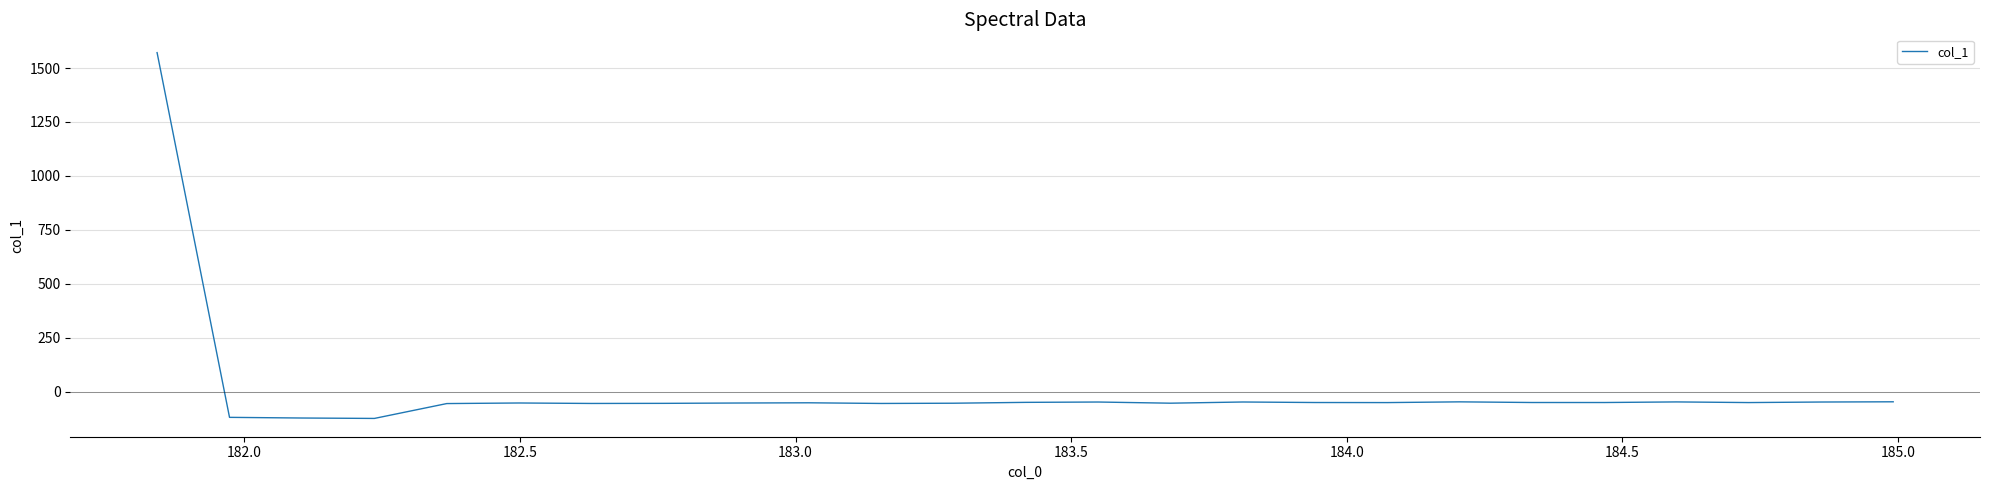

What is the maximum value shown in the chart?

1571.7